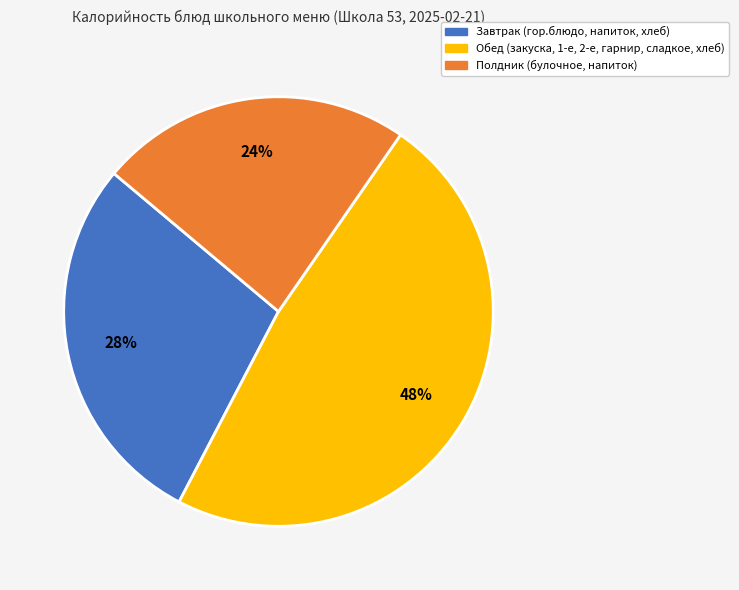

To the nearest percent, what is the average slice percentage?

33%